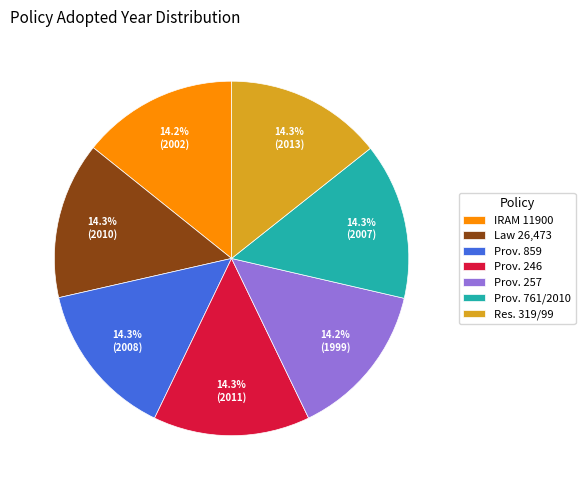

Approximately how many times larger is the value at IRAM 11900 compared to Law 26,473?

1.0